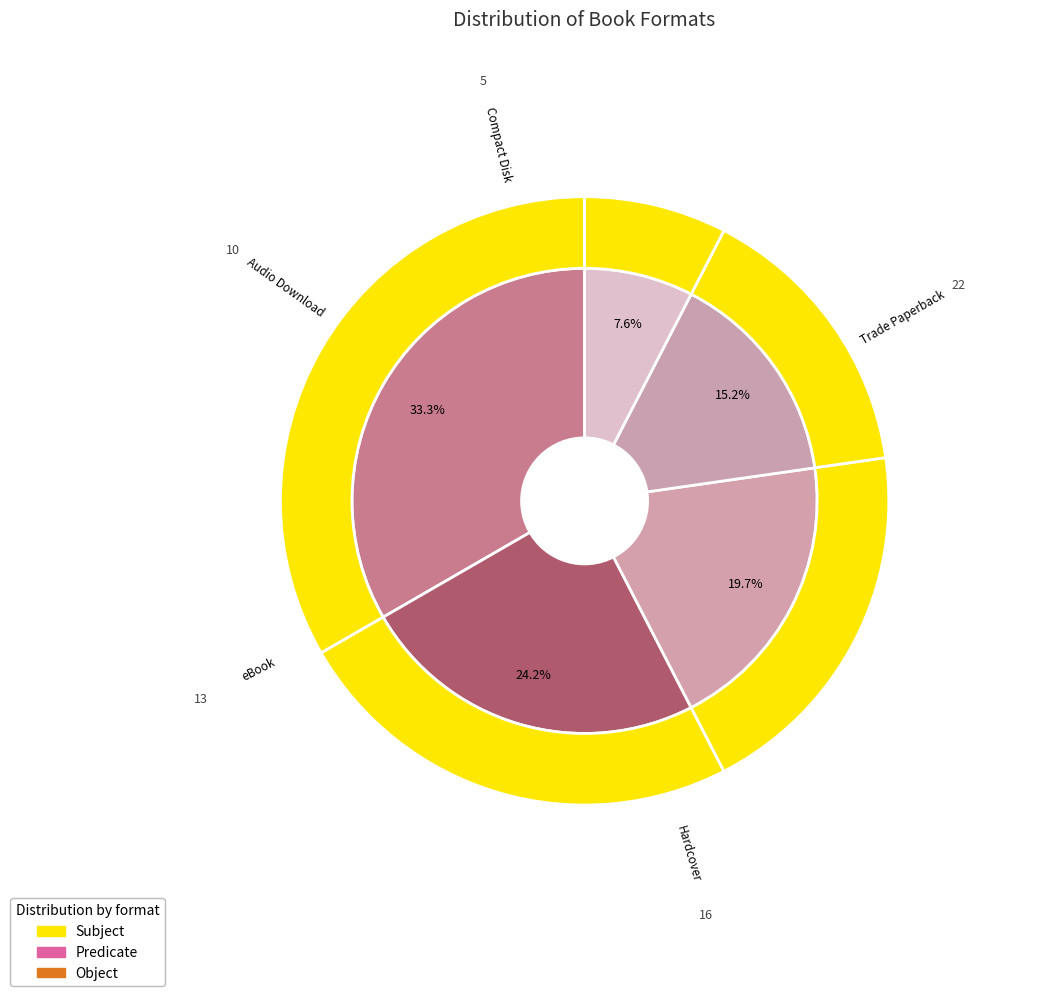

Is there a majority slice in this chart?

No